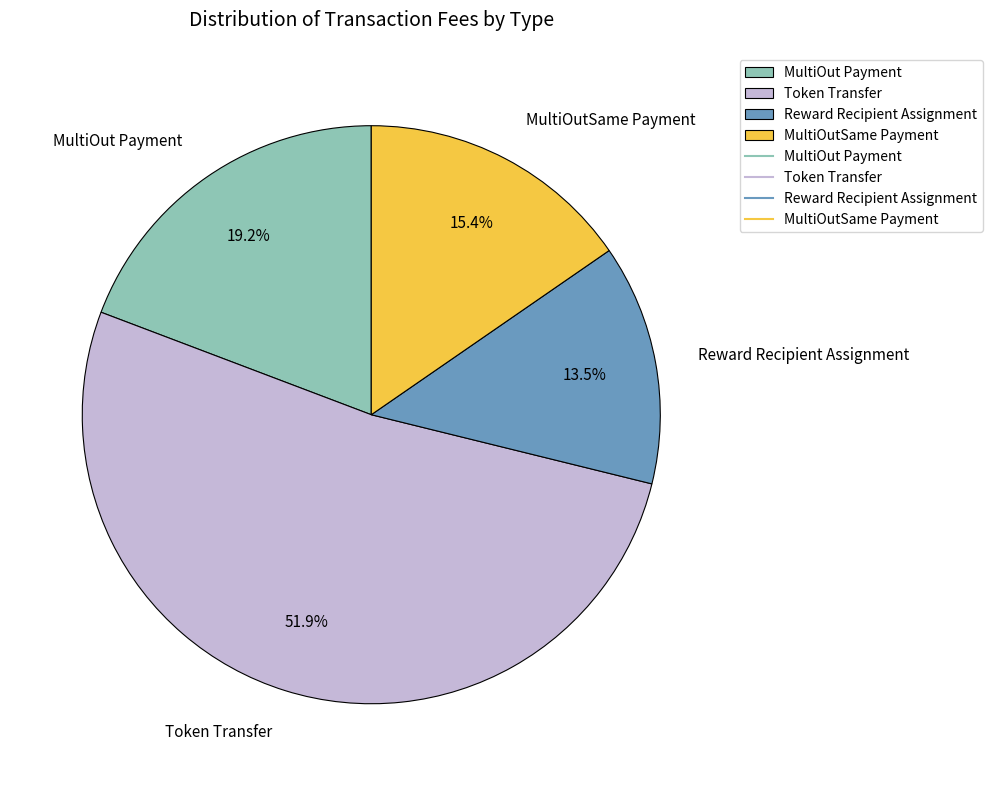

To the nearest percent, what is the combined percentage of MultiOut Payment and Reward Recipient Assignment?

33%